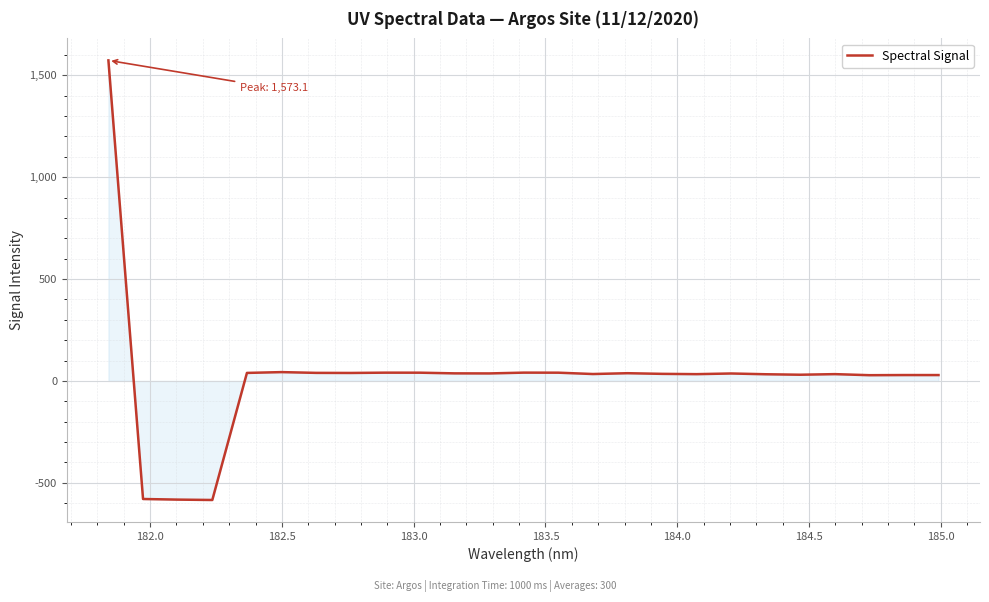

What is the difference between the maximum and minimum values?

2157.5